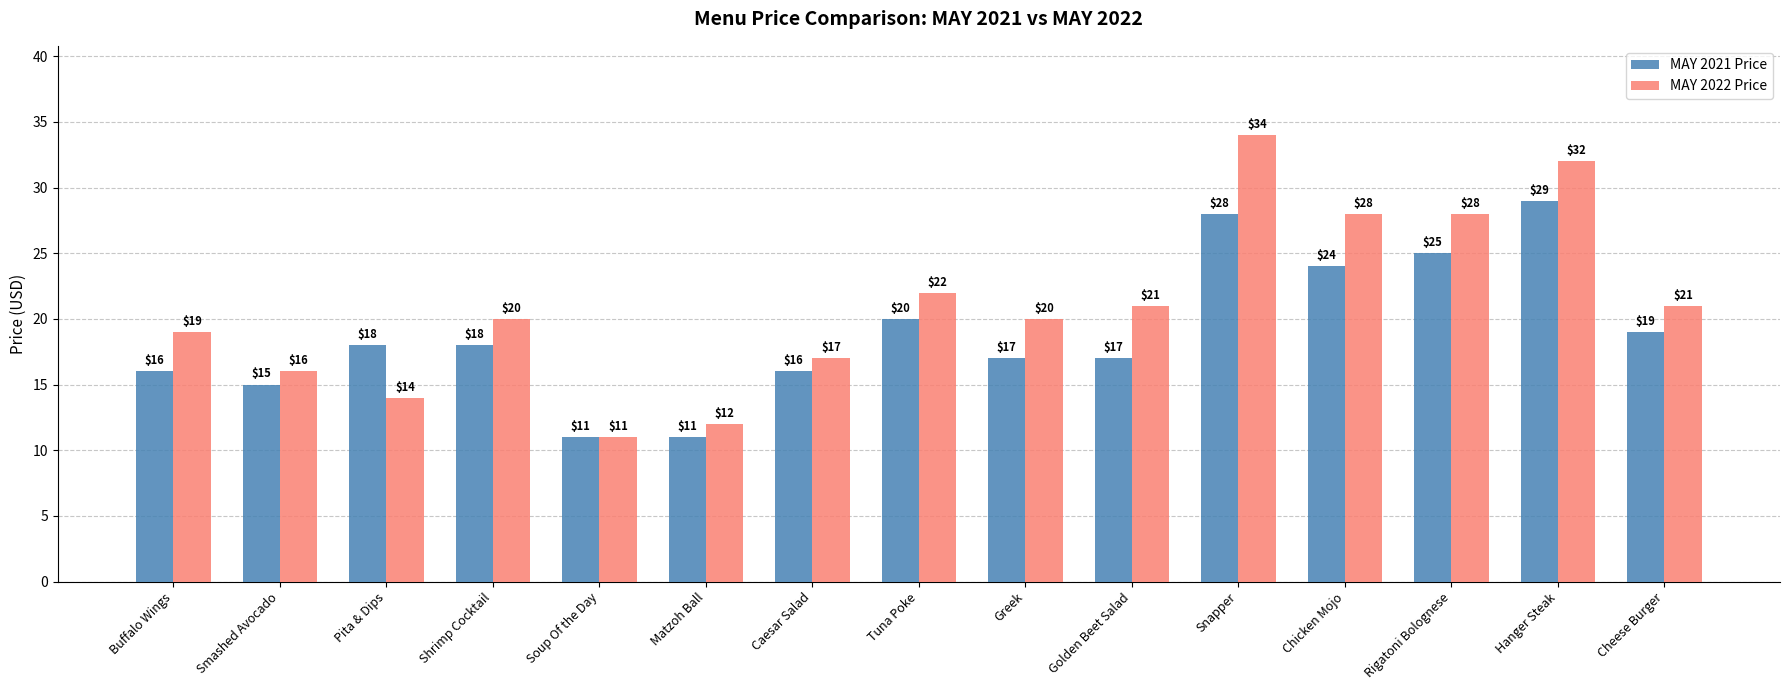

What is the average value of the MAY 2022 Price series?

21